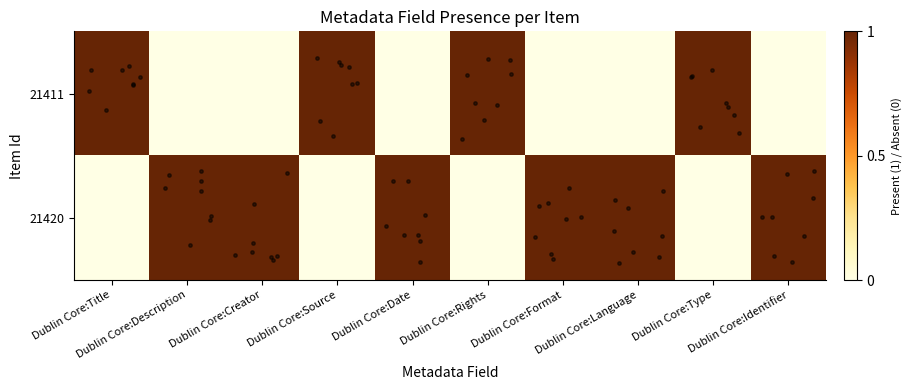

True or false: 21411 has a value of 0 at Dublin Core:Language.

False